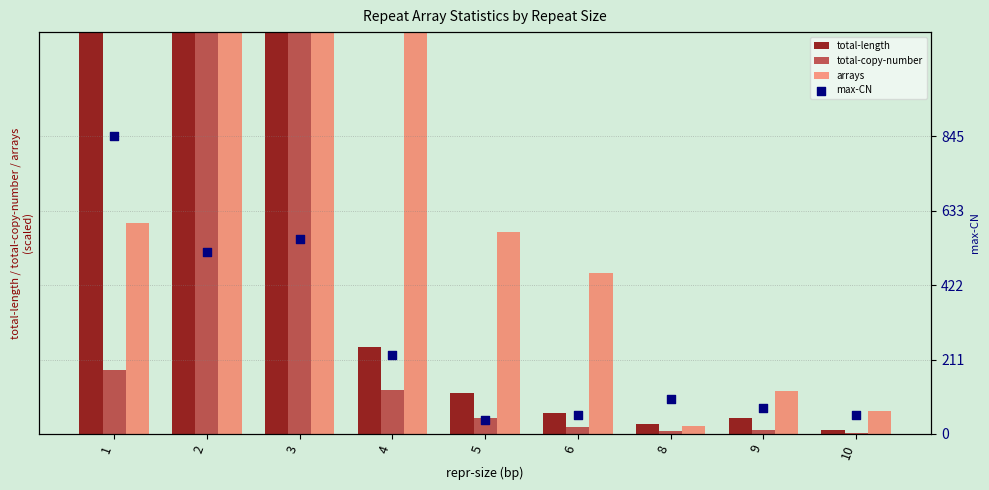

What are all the series names shown in the legend?

total-length, total-copy-number, arrays, max-CN